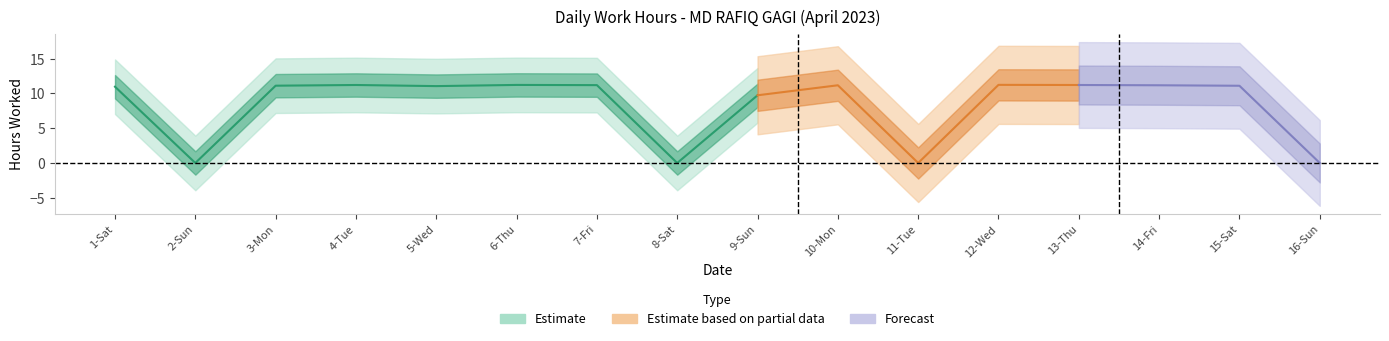

The chart shows a value of 11.0 at 1-Sat. True or false?

True